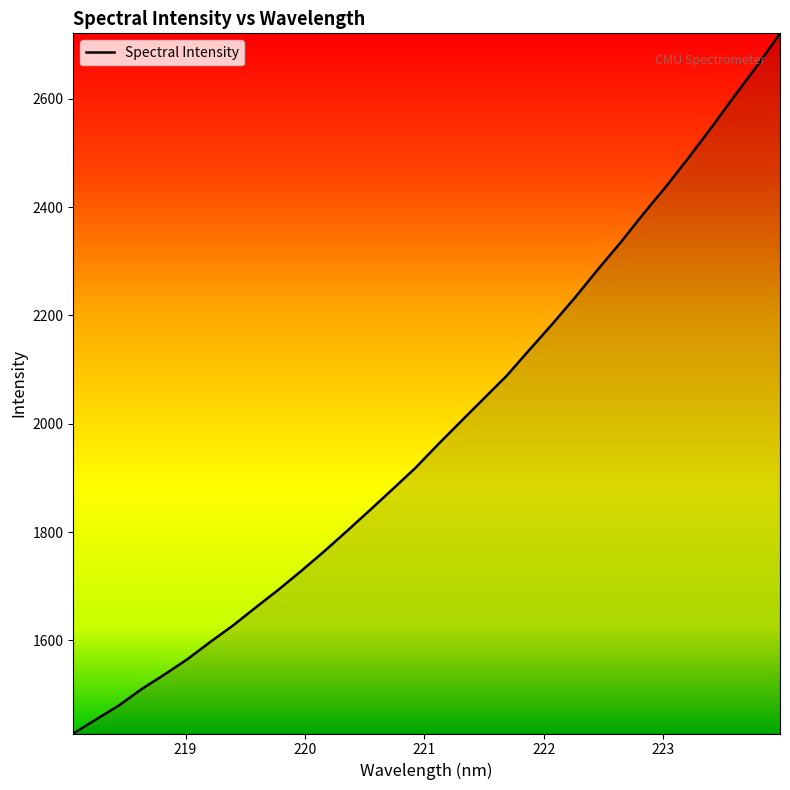

What is the difference between the maximum and minimum values?

1293.2